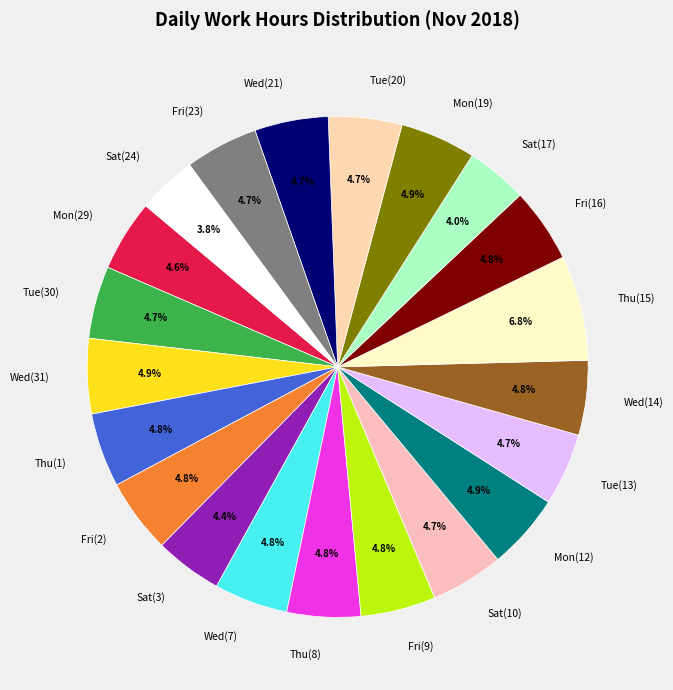

The Fri(16) slice represents 5% of the pie. True or false?

True